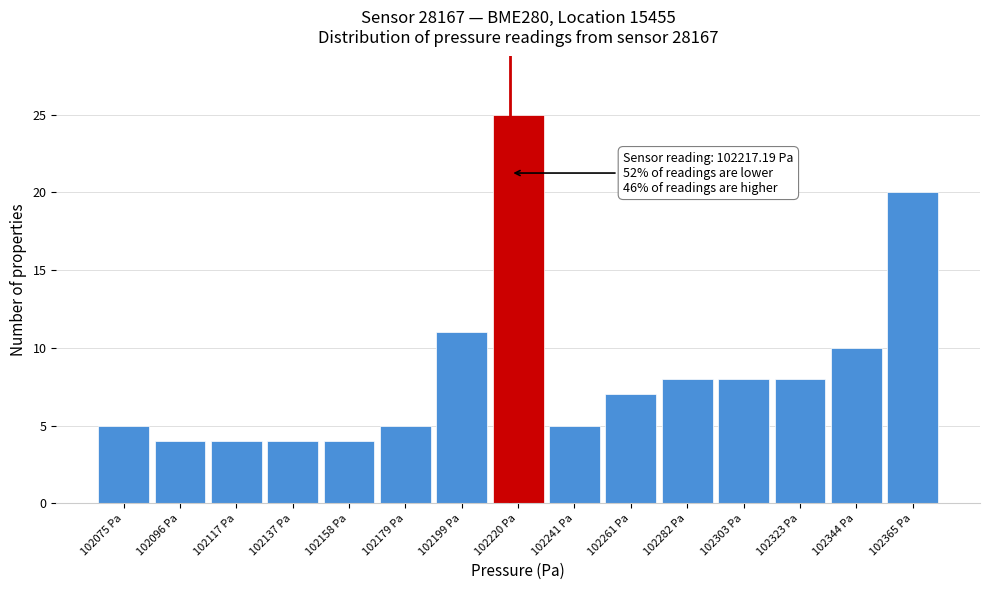

Which range on the x-axis has the tallest bar?

102210 to 102230